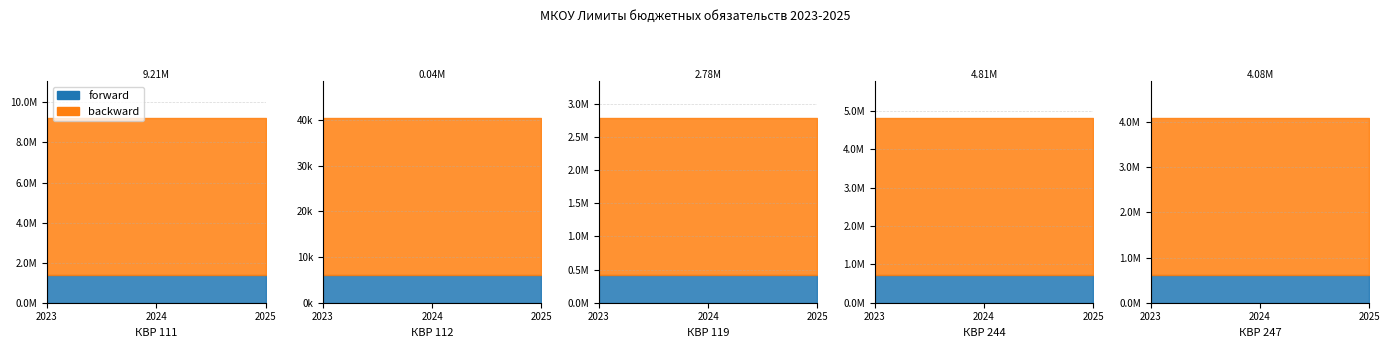

True or false: Лимиты 2025 год and Лимиты 2024 год intersect in this chart.

False